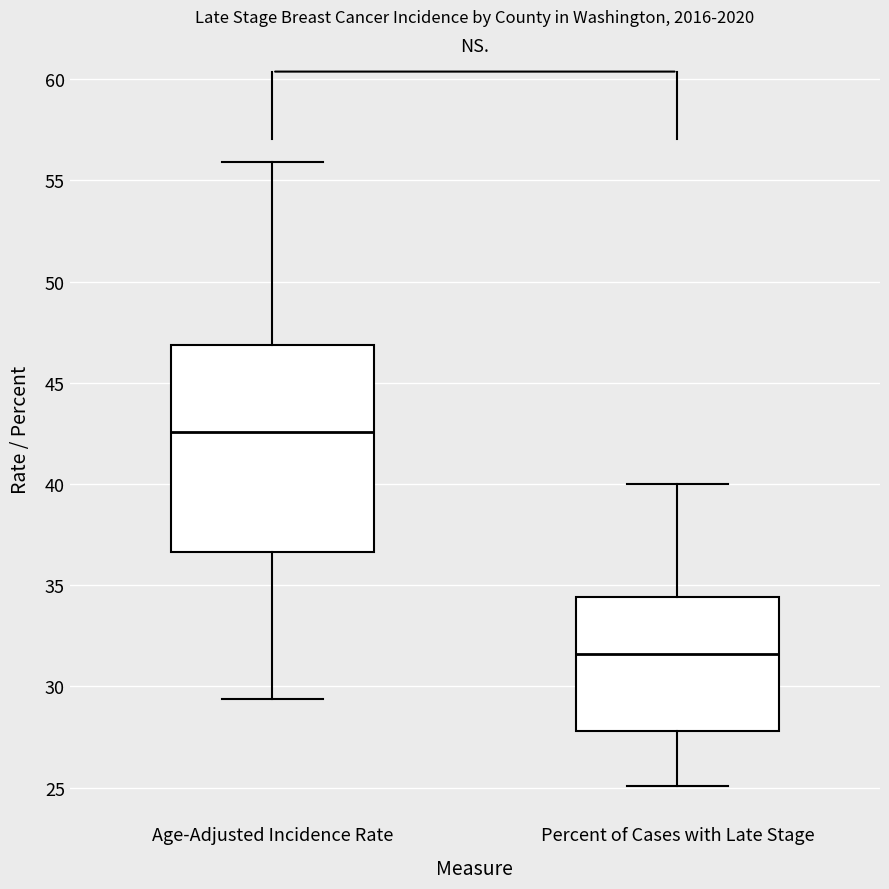

Which box is the tallest, from its lower edge to its upper edge?

Age-Adjusted Incidence Rate